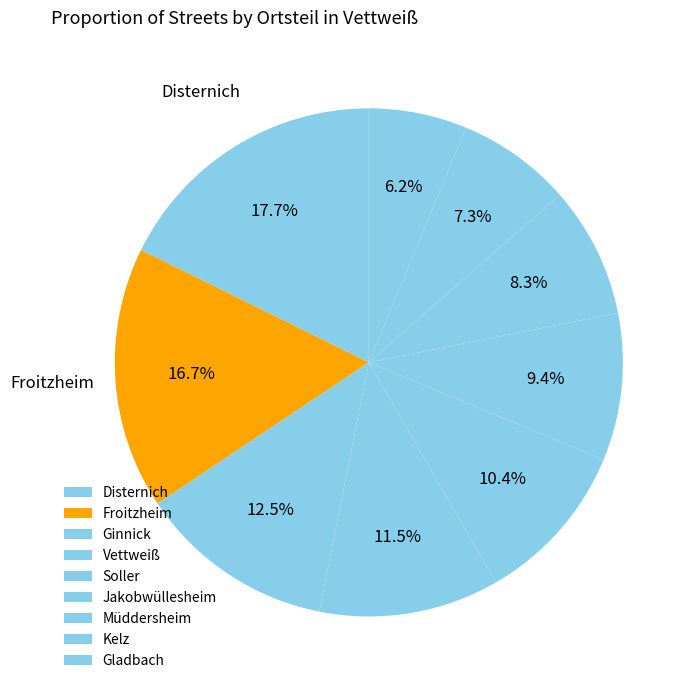

How many slices are in this pie chart?

9